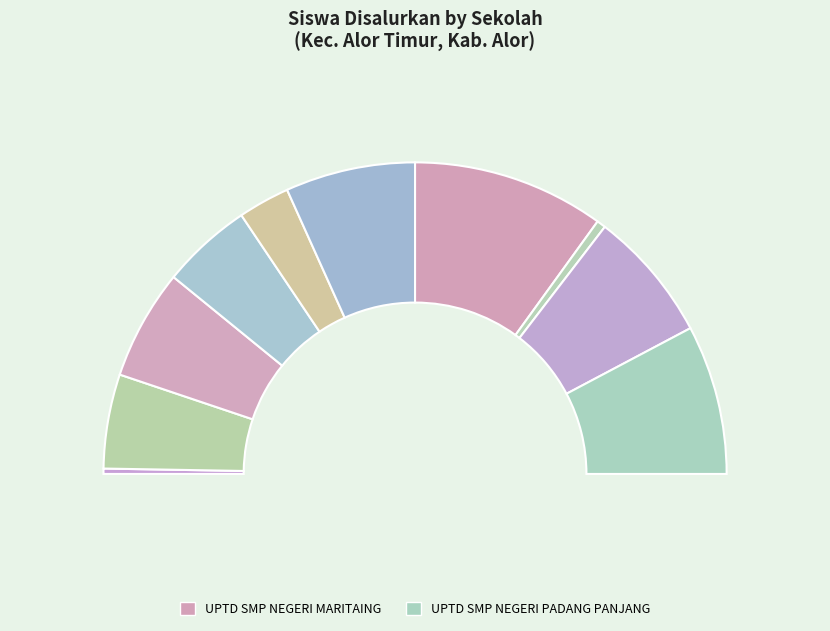

What percentage is NOT represented by UPTD SMP NEGERI KIRALELA?

90.6%